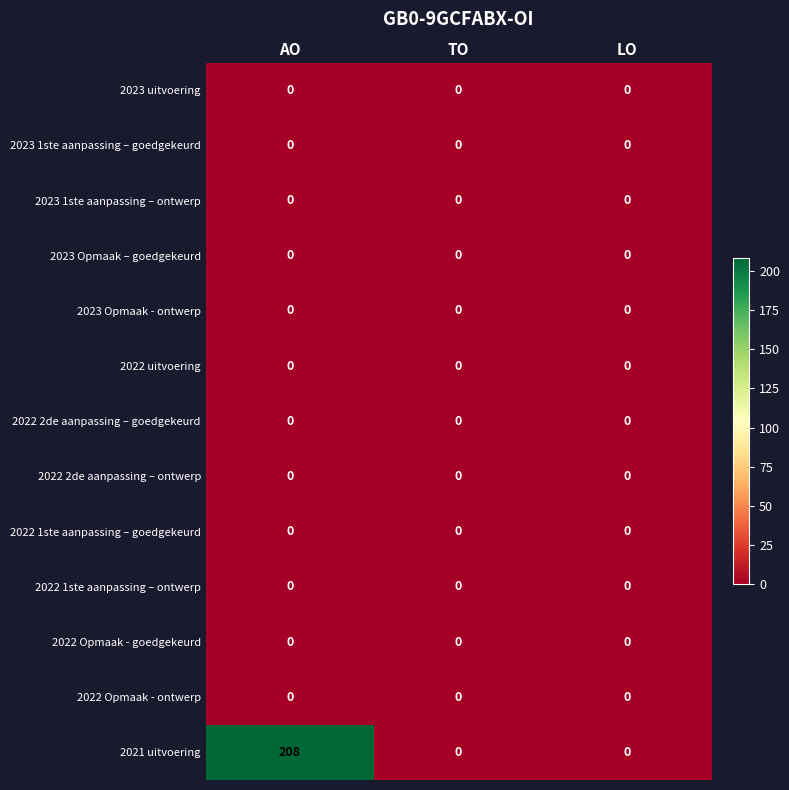

Is it true that 2022 2de aanpassing – ontwerp equals 0 at AO?

True